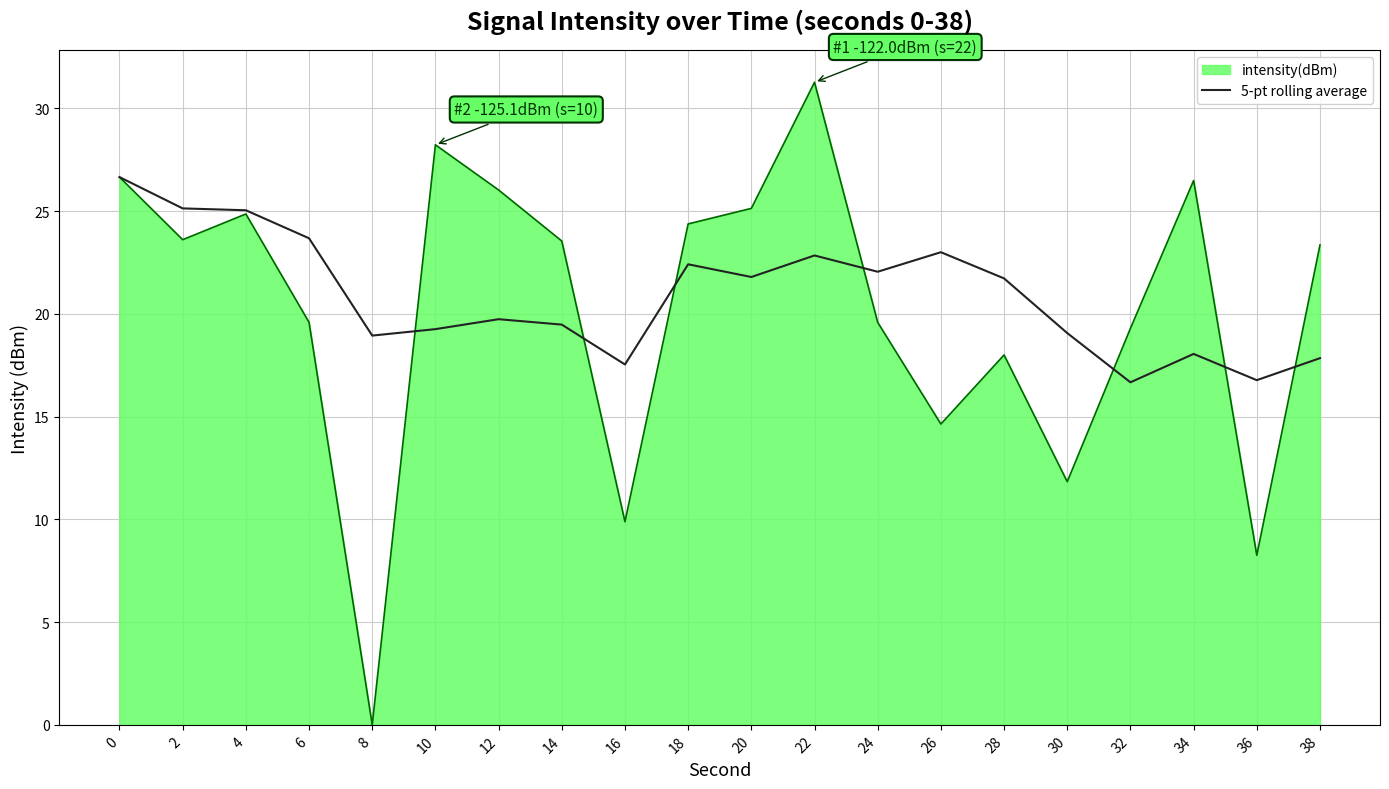

Is the value of 5-pt rolling average at 12 greater than the value of intensity(dBm) at 14?

No